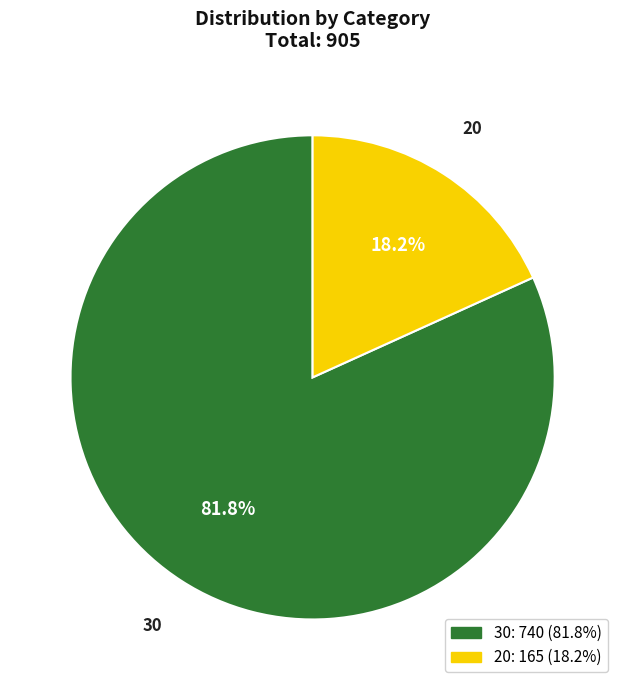

How many segments does this pie chart have?

2